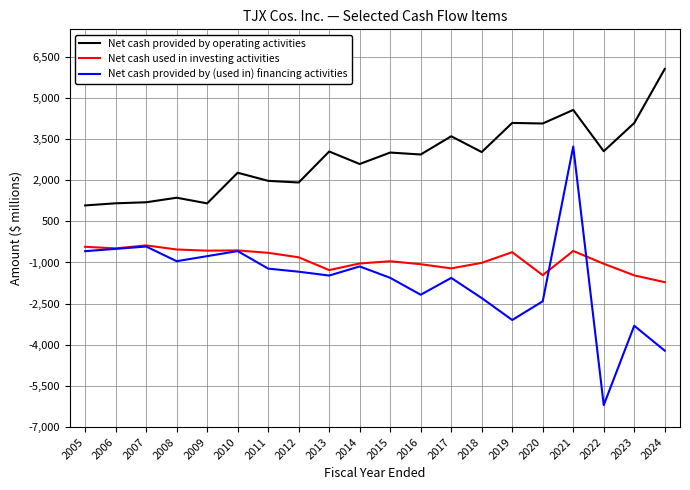

At 2022, list the series in order from smallest to largest.

Net cash provided by (used in) financing activities, Net cash used in investing activities, Net cash provided by operating activities